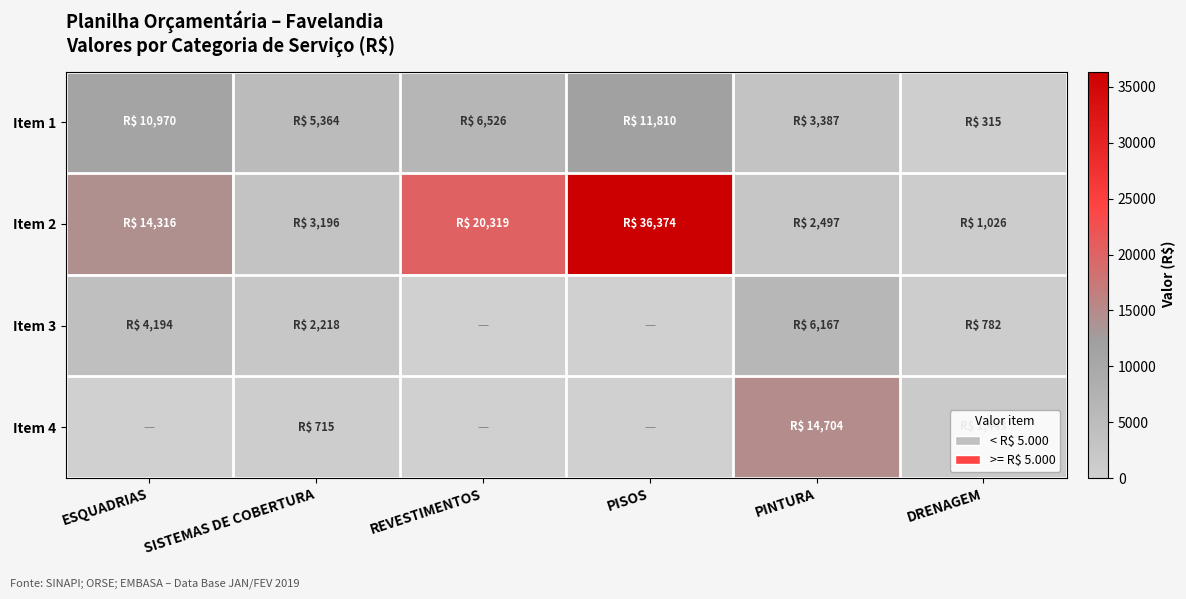

Reading left to right, what are all the values shown in this chart?

Item 1: ESQUADRIAS=10969.5	SISTEMAS DE COBERTURA=5363.8	REVESTIMENTOS=6526.0	PISOS=11810.0	PINTURA=3386.7	DRENAGEM=315.0
Item 2: ESQUADRIAS=14316.5	SISTEMAS DE COBERTURA=3195.6	REVESTIMENTOS=20319.1	PISOS=36373.5	PINTURA=2496.7	DRENAGEM=1026.3
Item 3: ESQUADRIAS=4194.1	SISTEMAS DE COBERTURA=2217.6	REVESTIMENTOS=0.0	PISOS=0.0	PINTURA=6167.0	DRENAGEM=782.2
Item 4: ESQUADRIAS=0.0	SISTEMAS DE COBERTURA=715.0	REVESTIMENTOS=0.0	PISOS=0.0	PINTURA=14703.8	DRENAGEM=1443.5